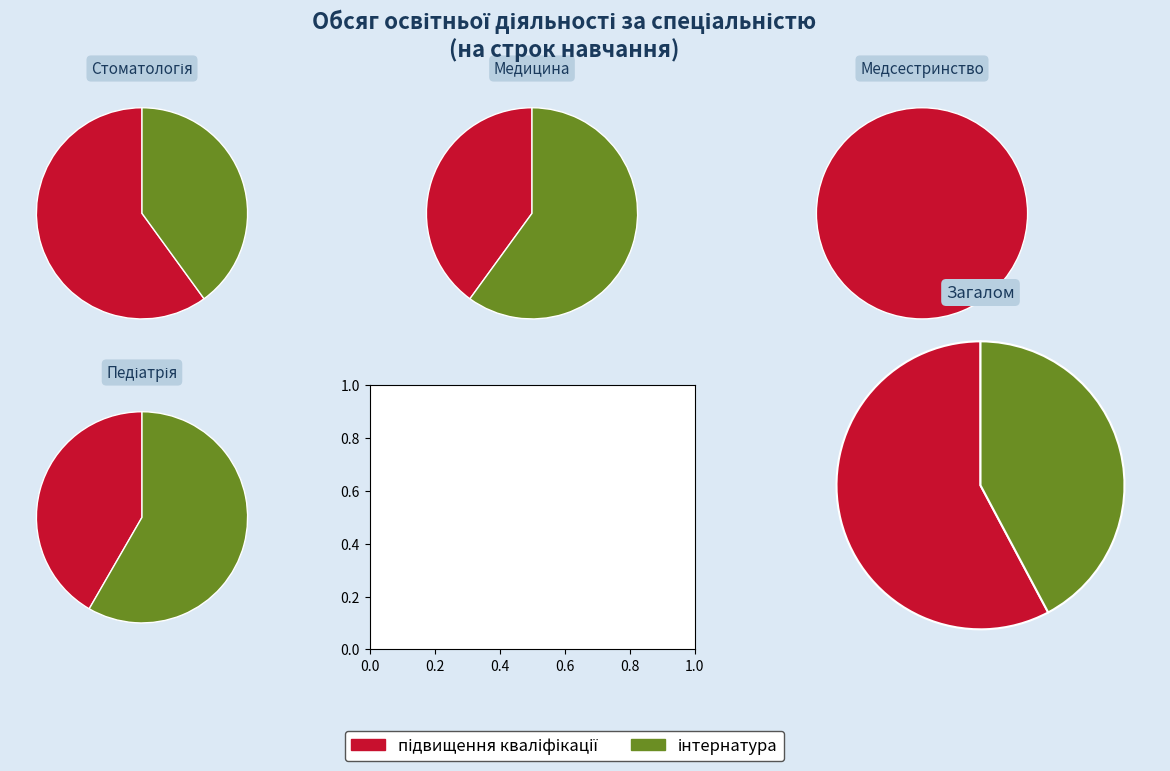

The Педіатрія slice represents 10% of the pie. True or false?

False